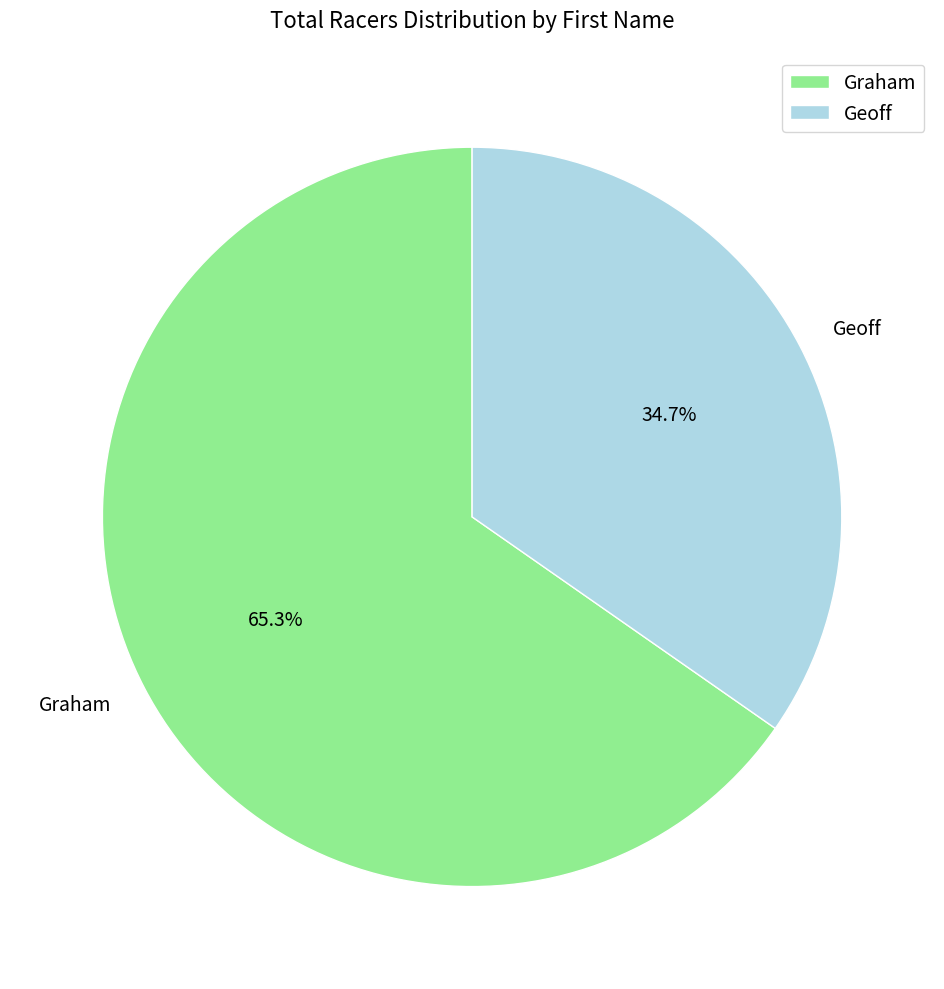

Does any single category account for the majority?

Yes